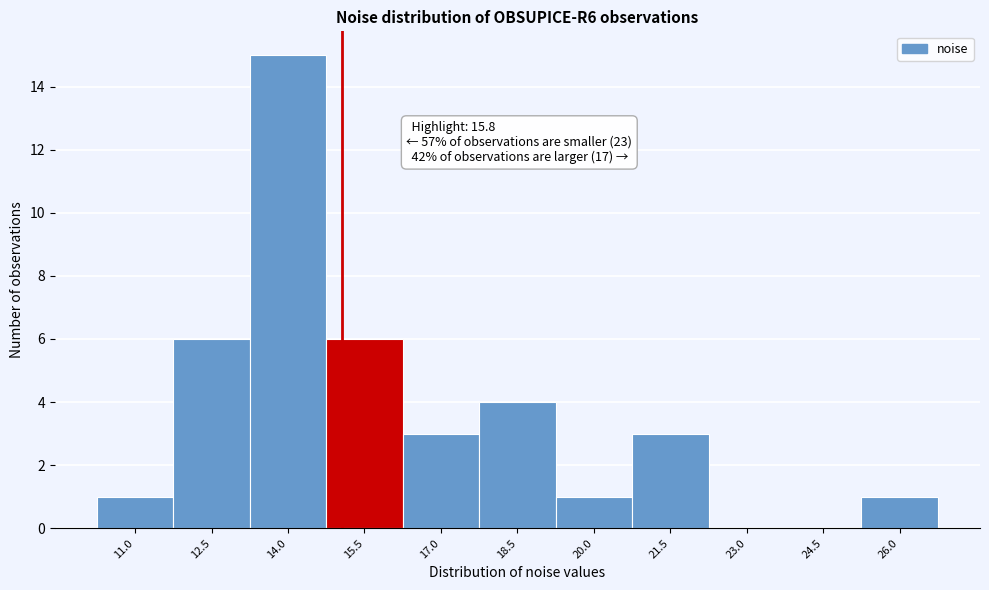

Reading left to right, transcribe all the data shown in this chart.

11.0=1	12.5=6	14.0=15	15.5=6	17.0=3	18.5=4	20.0=1	21.5=3	23.0=0	24.5=0	26.0=1